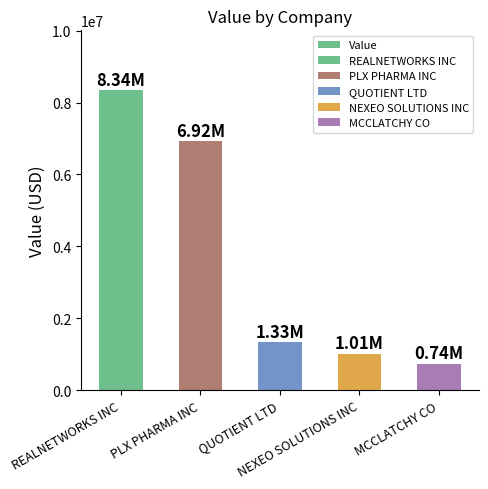

Is it true that the value at NEXEO SOLUTIONS INC is 1009000?

True